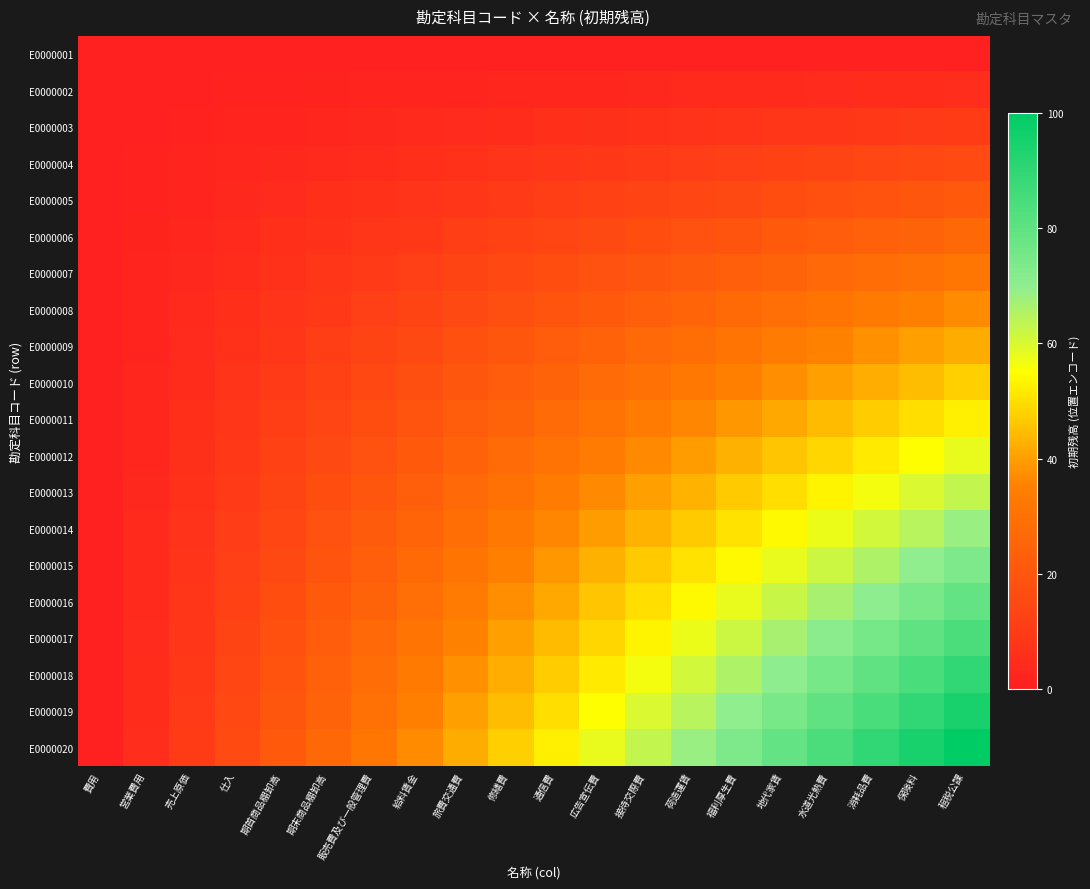

At which category is the sum across all series the highest?

租税公課